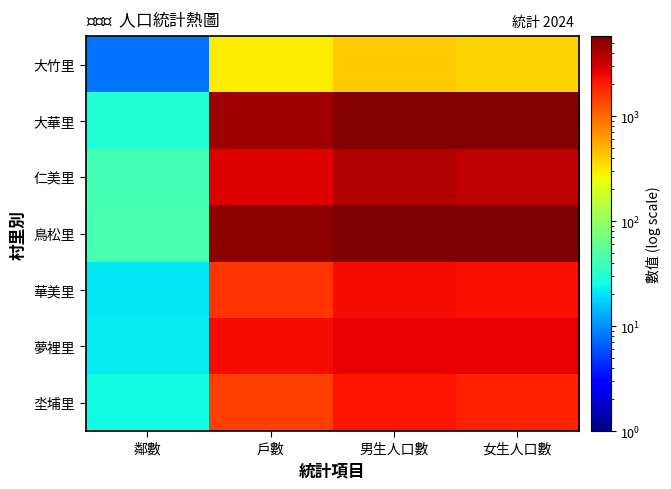

How many data points does each series have?

4